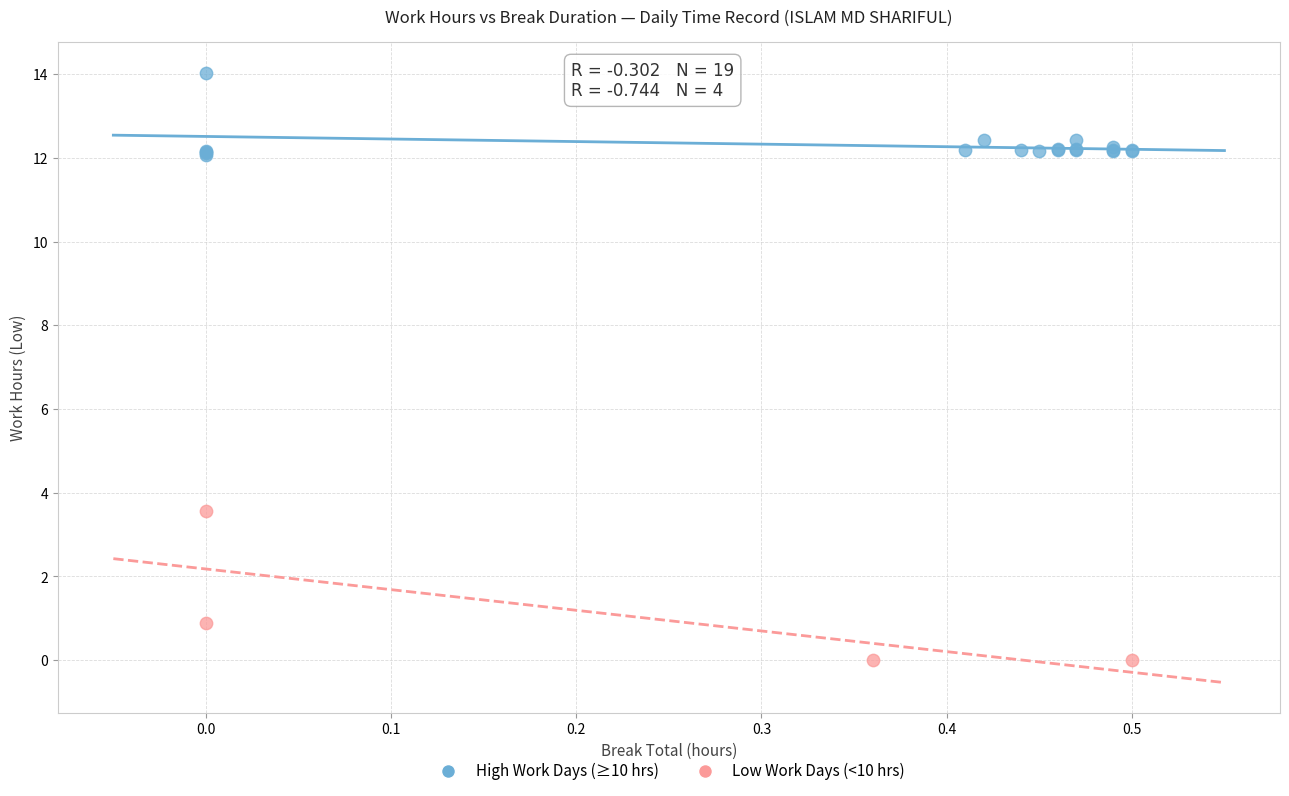

Which series reaches the maximum Y coordinate?

High Work Days (≥10 hrs)